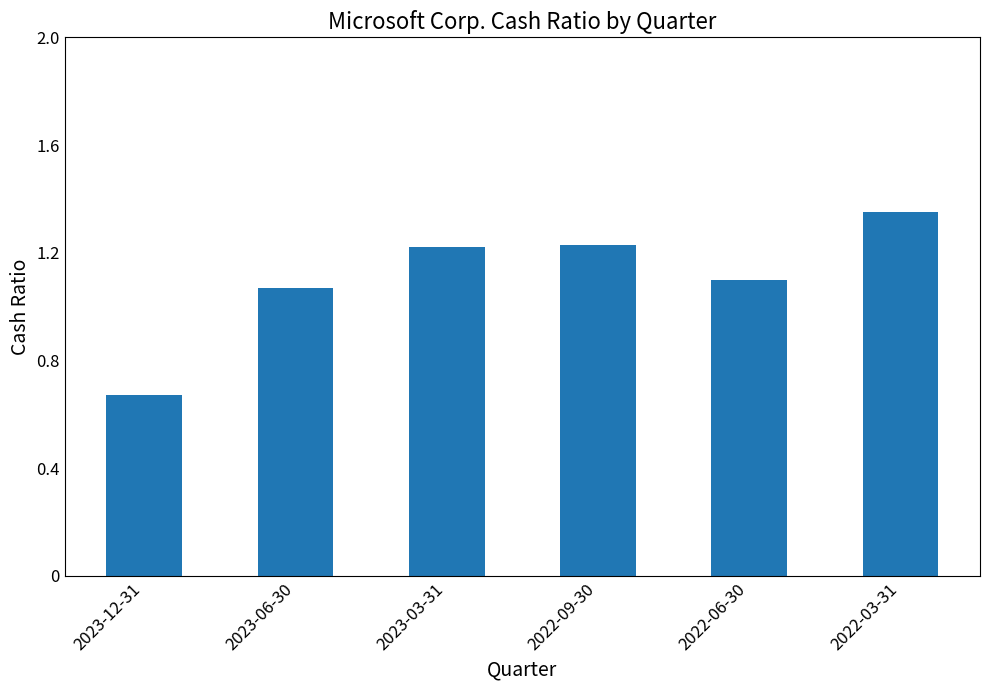

At which category does the chart reach its peak across all series?

2022-03-31